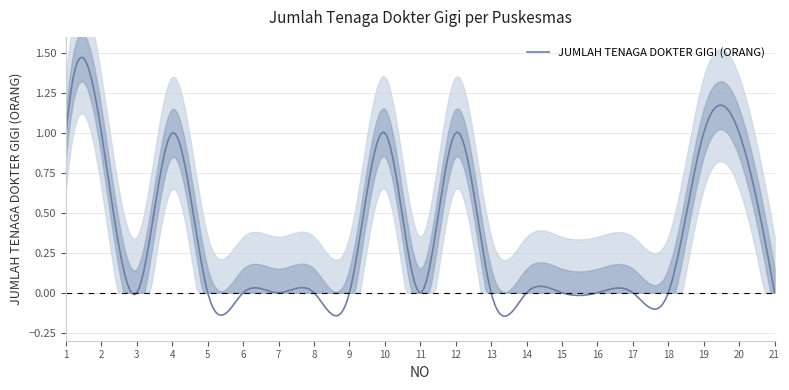

Rank the categories by value from lowest to highest.

3, 5, 6, 7, 8, 9, 11, 13, 14, 15, 16, 17, 18, 21, 1, 2, 4, 10, 12, 19, 20